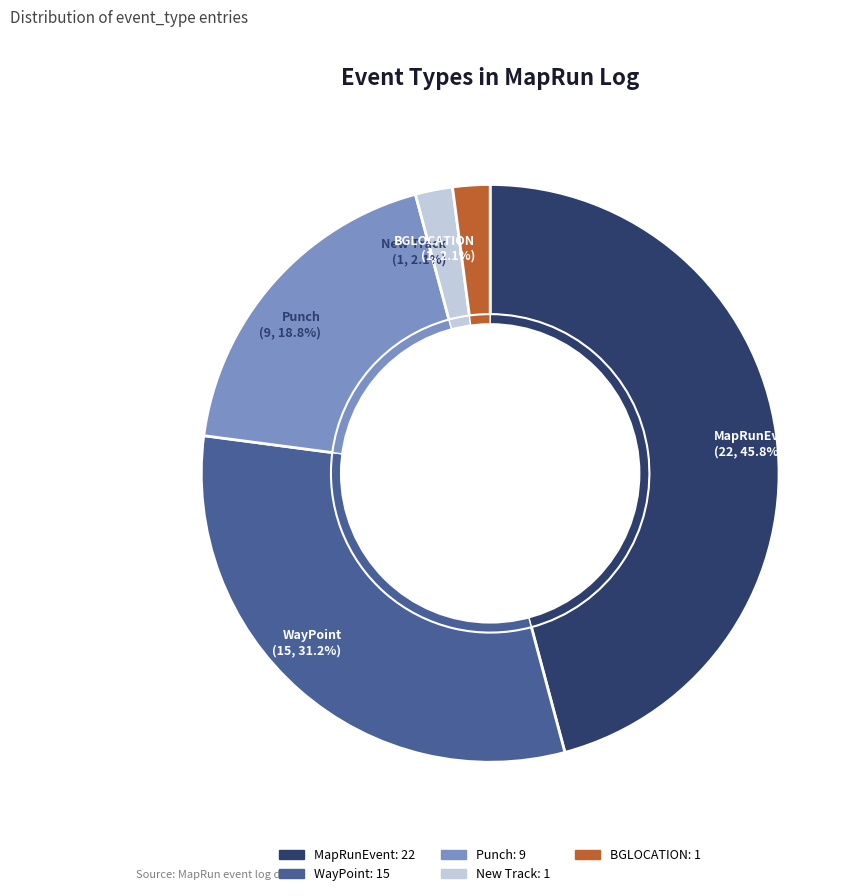

How many segments does this pie chart have?

5